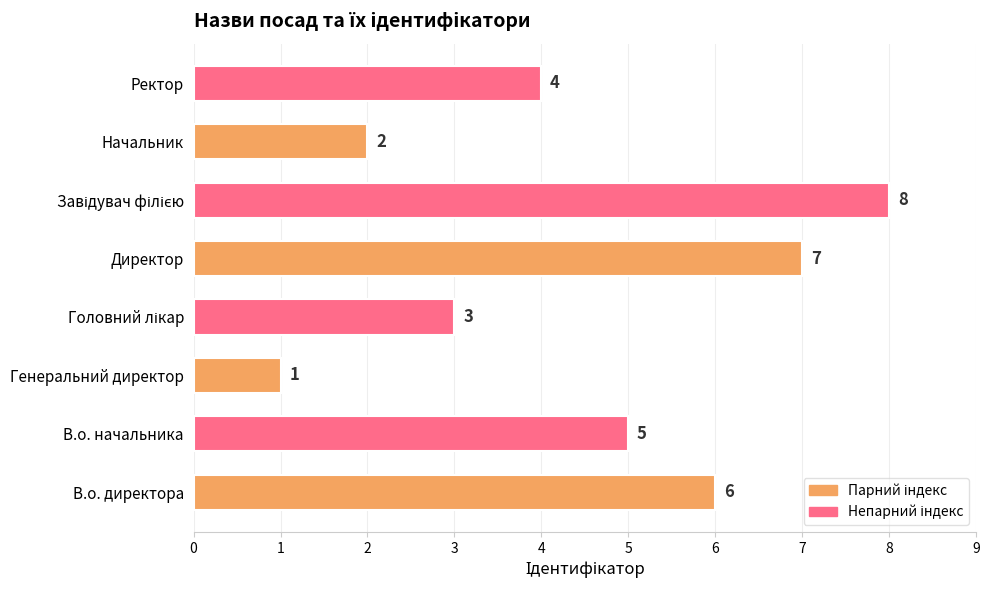

Reading top to bottom, transcribe all the data shown in this chart.

4	2	8	7	3	1	5	6